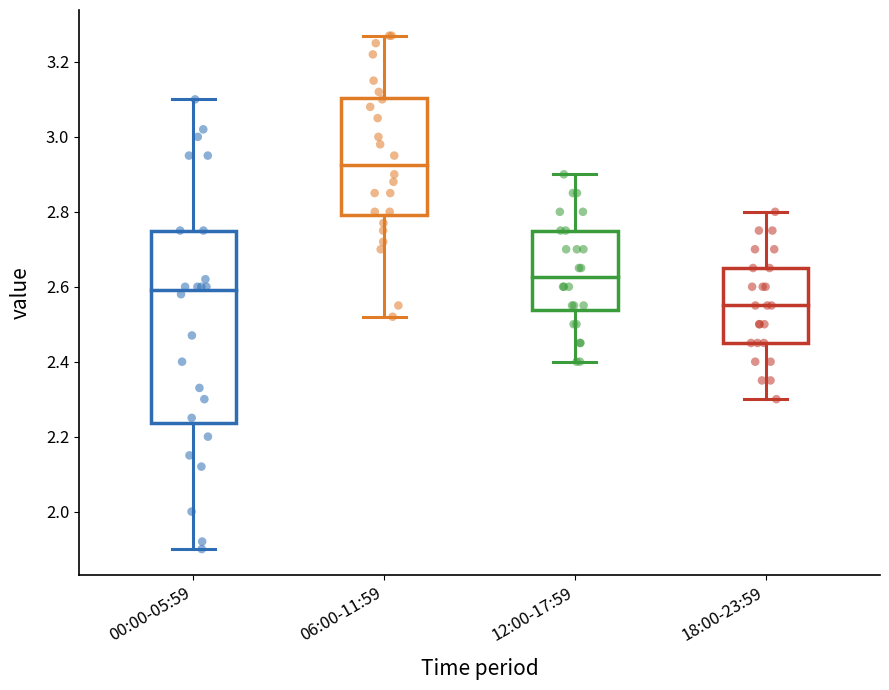

Where does the median line of the box for 12:00-17:59 sit on the y-axis? The values are not printed on the chart, so give them approximately, as read against the axis.

2.62